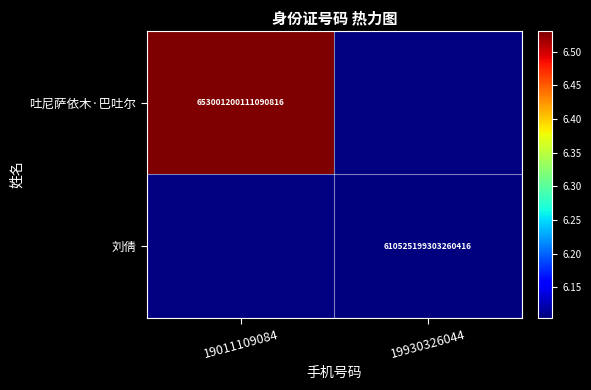

Is it true that 刘倩 equals 260971792232187328.0 at 19930326044?

False